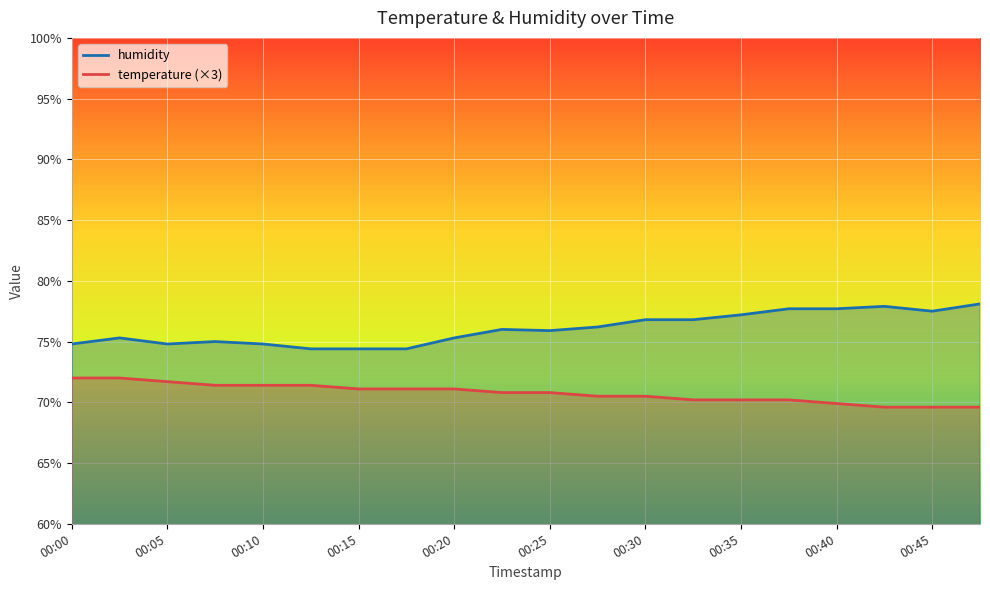

What is the sum of all temperature values?

1415.1